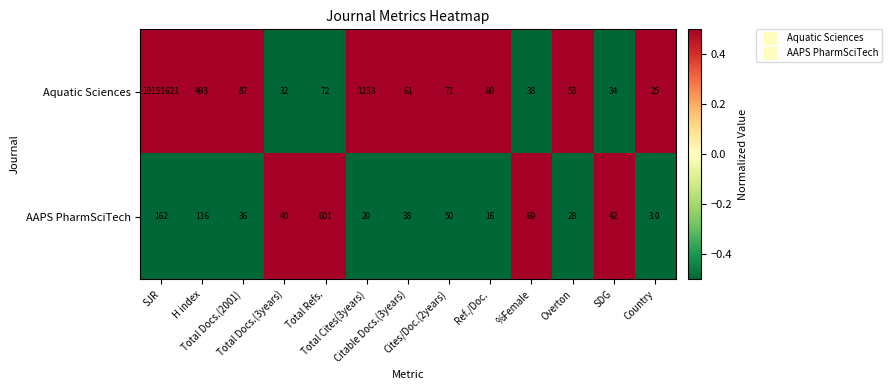

What is the lowest value of the AAPS PharmSciTech series?

3